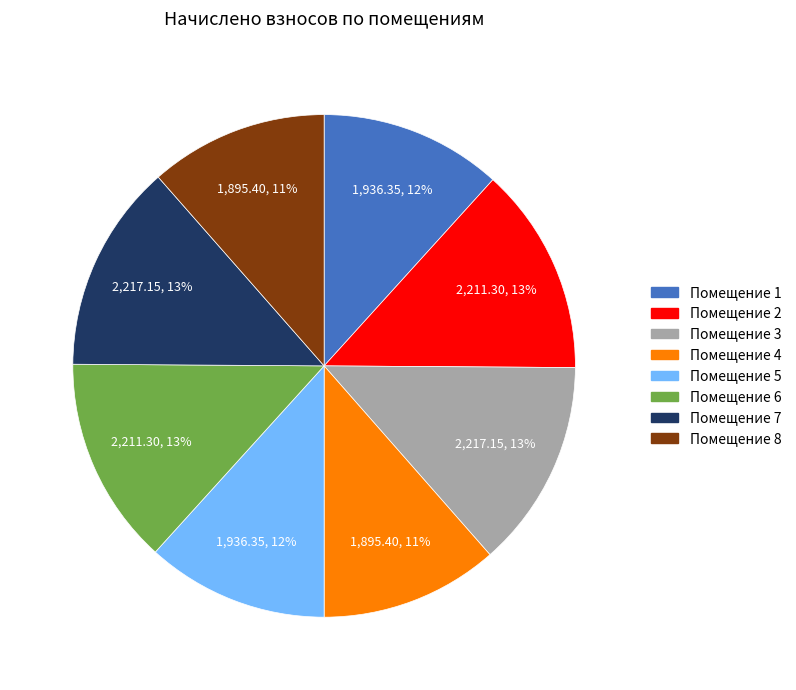

Count the number of slices in the pie.

8